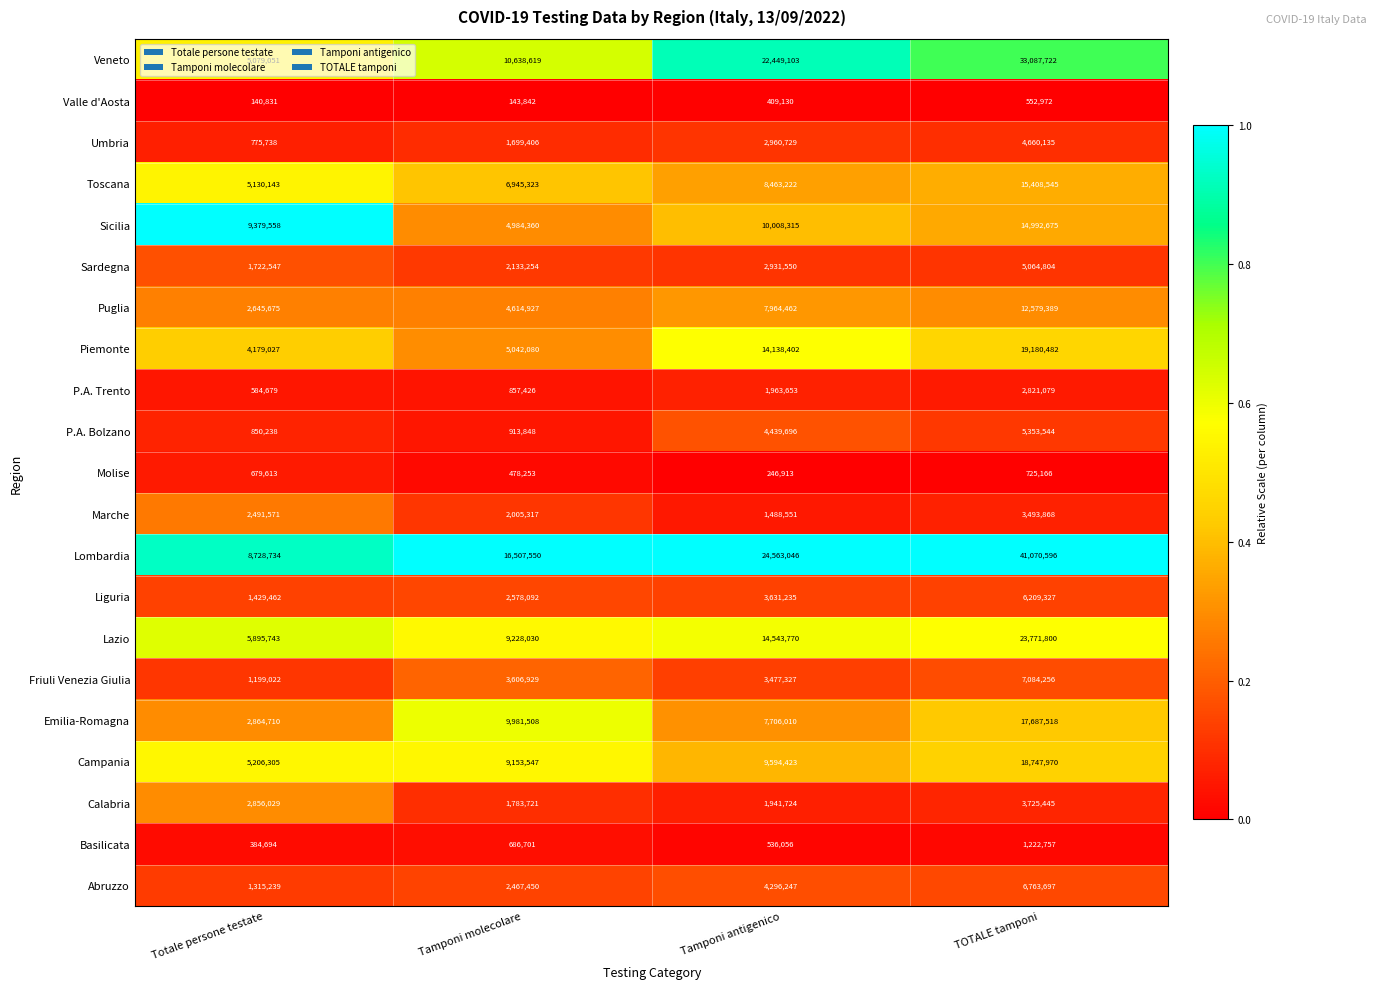

What is the smallest value displayed?

140831